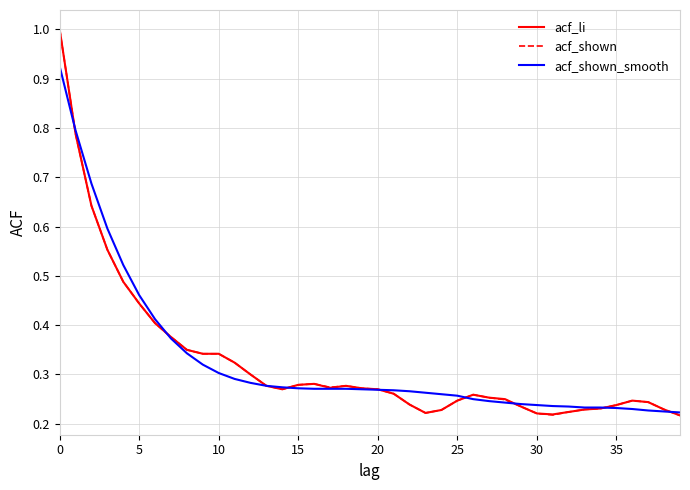

What is the highest value of the acf_shown series?

1.0